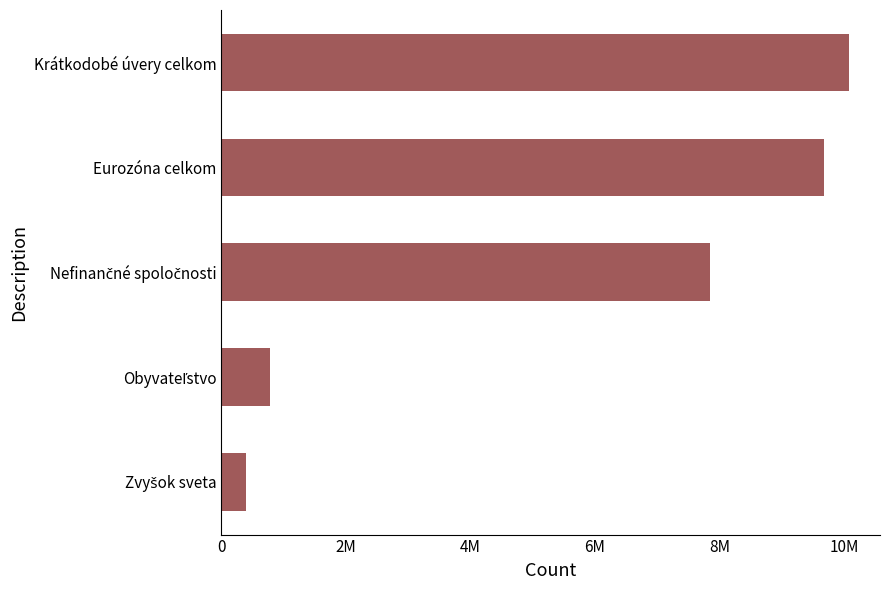

Does the chart contain any negative values?

No